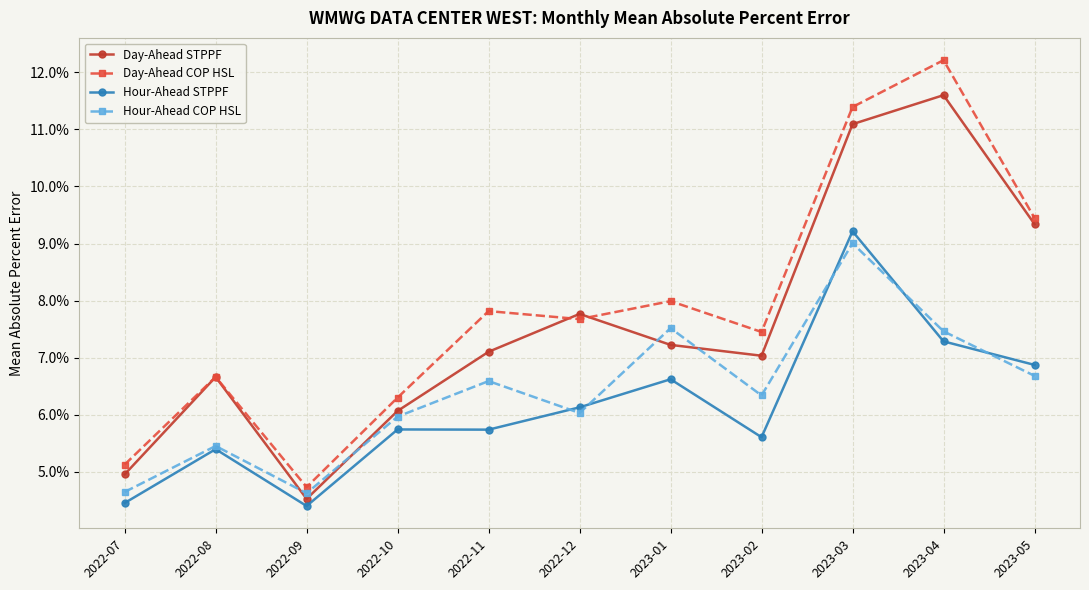

At which category is the sum across all series the highest?

2023-03